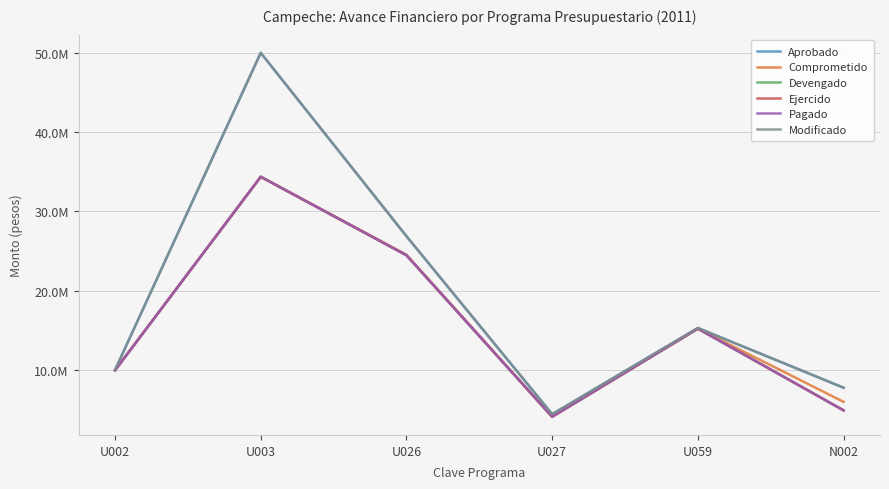

What is the difference between the highest and lowest values at U003?

15632188.9